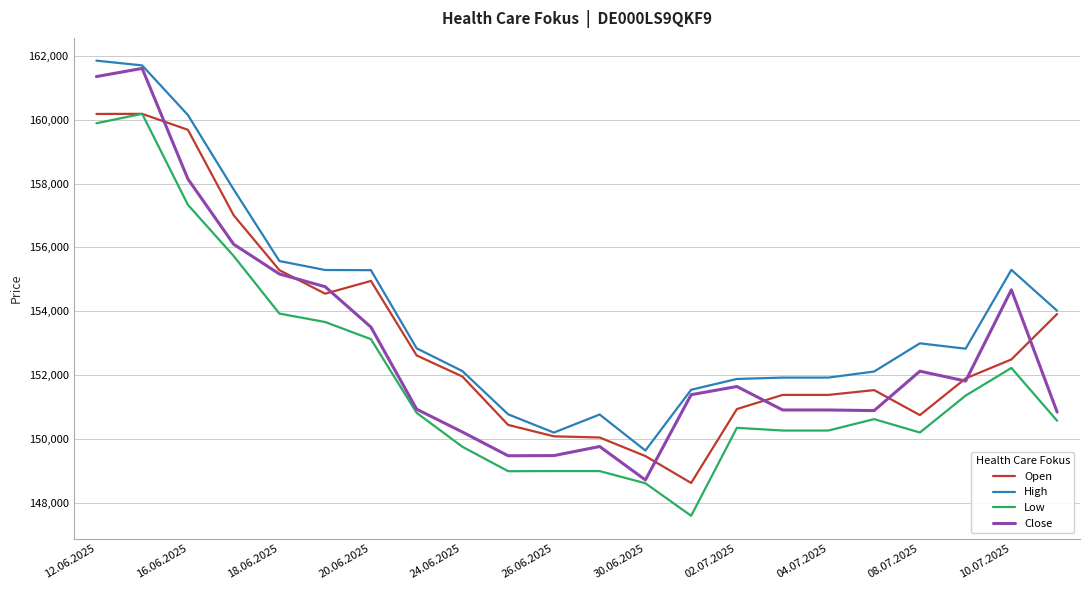

True or false: Low and High cross at least once.

False